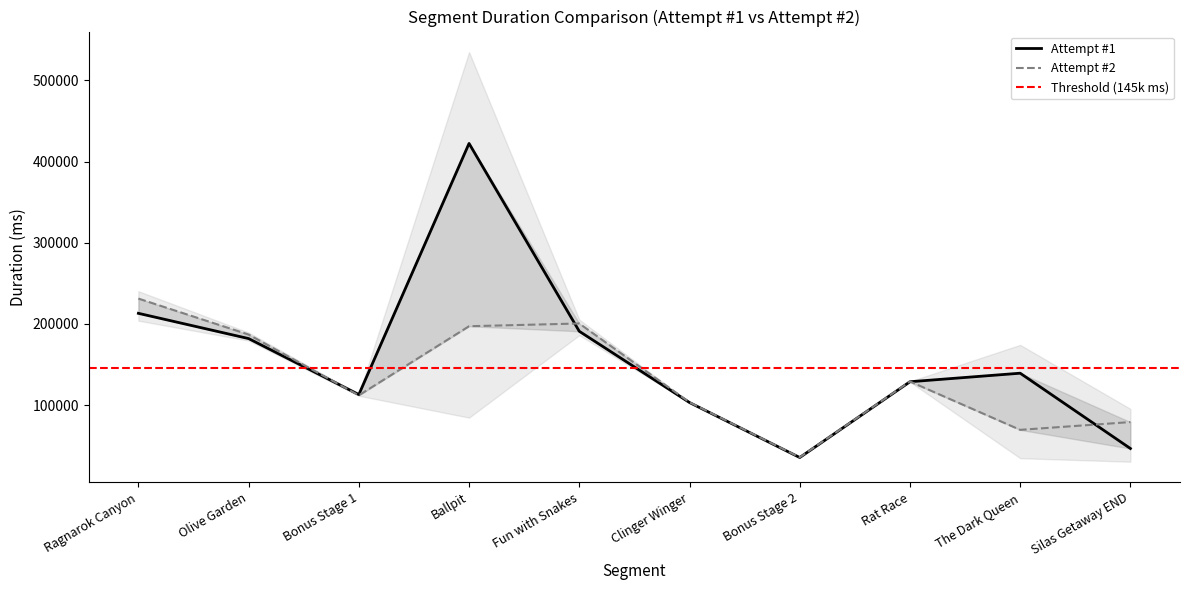

What is the sum of the Attempt #2 values at Ragnarok Canyon and Clinger Winger?

334553